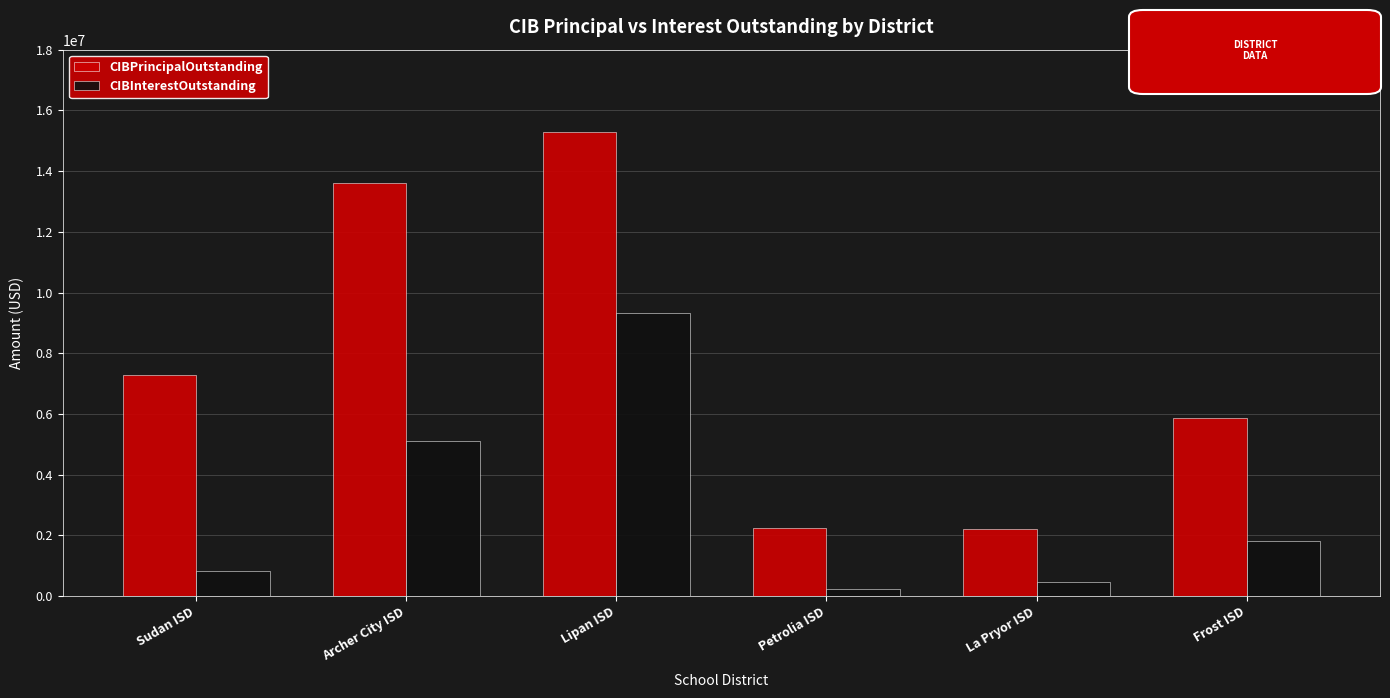

What is the difference between the maximum and second lowest values in the CIBInterestOutstanding series?

8844830.0